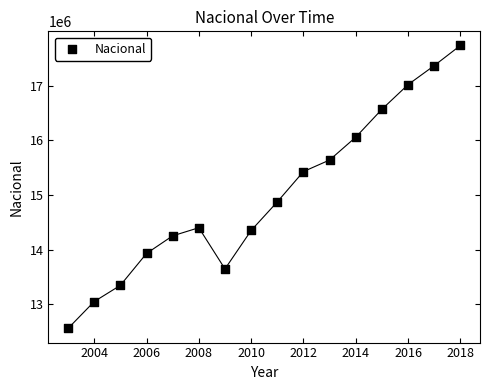

What is the range of Y values (max minus min)?

5180331.6